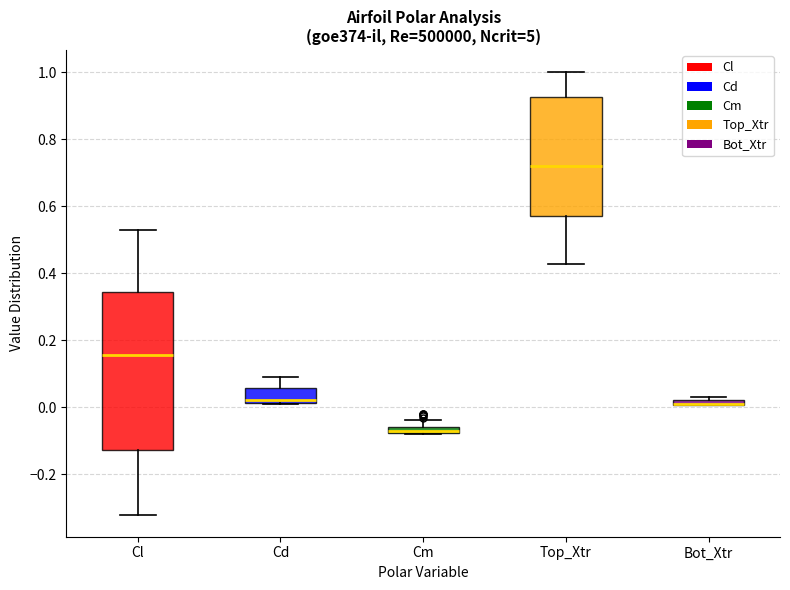

Where does the median line of the box for Top_Xtr sit on the y-axis? The values are not printed on the chart, so give them approximately, as read against the axis.

0.72